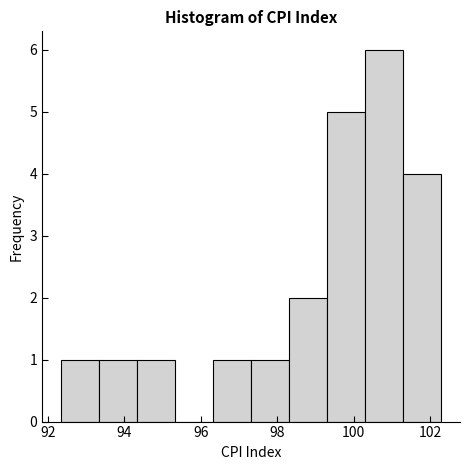

Over which range of the x-axis is the bar tallest?

100.2 to 101.2